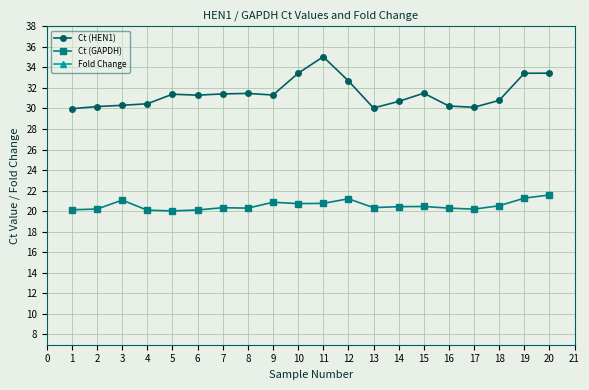

How many lines are shown in the chart?

3